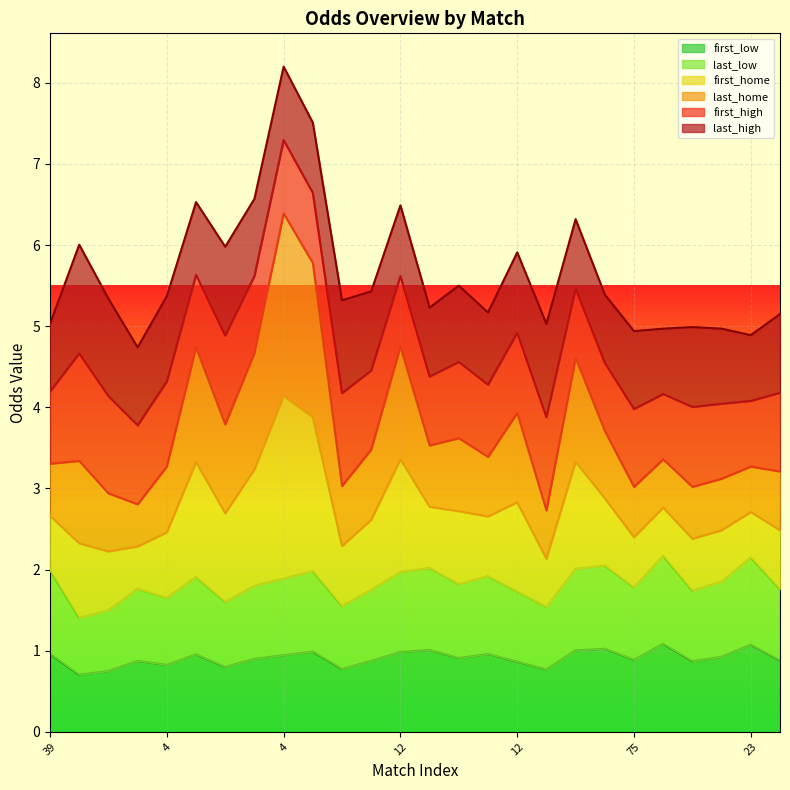

How many interior local valleys does the first_home series have?

8